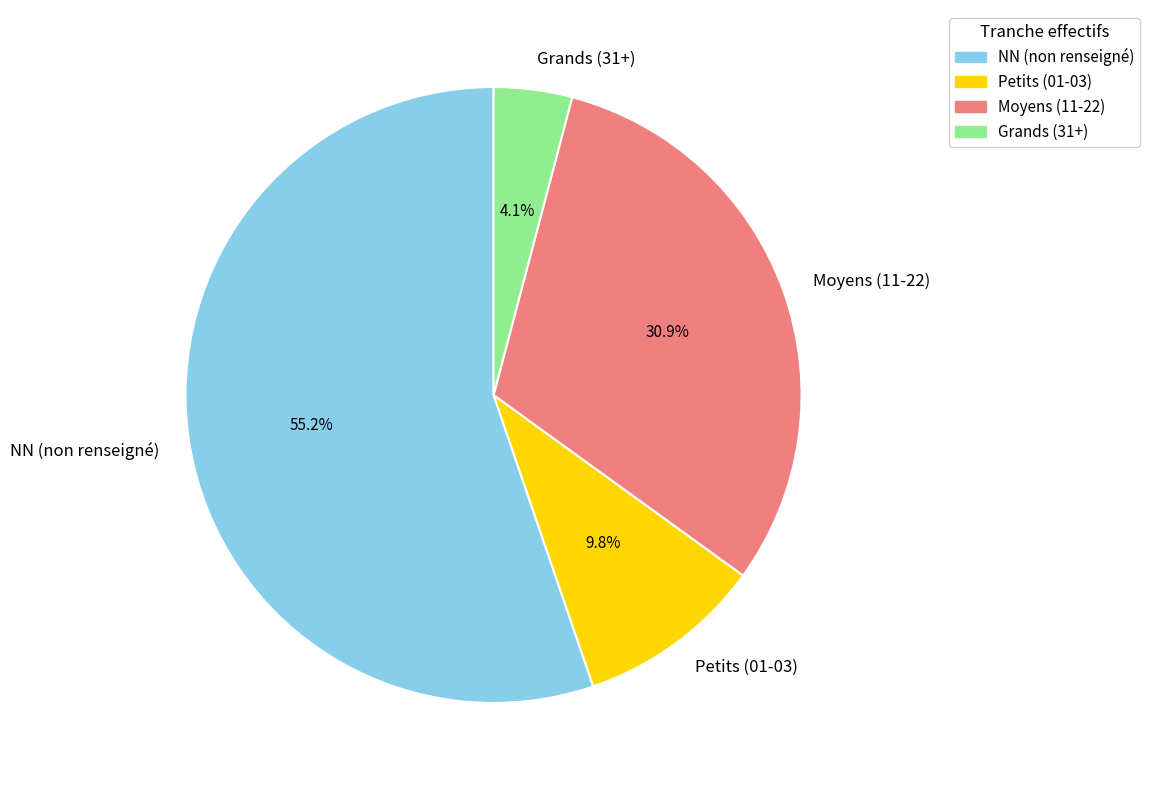

Between Petits (01-03) and NN (non renseigné), which is larger?

NN (non renseigné)